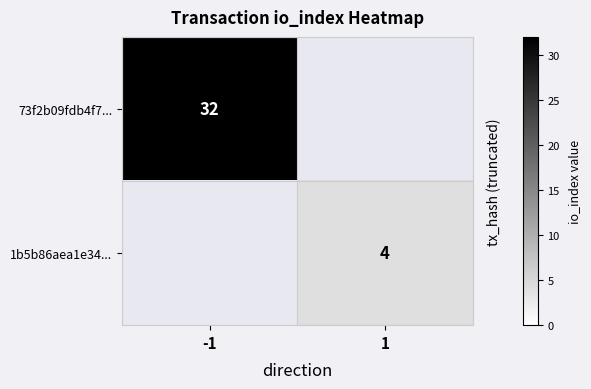

The value of 73f2b09fdb4f7... at -1 is 56. True or false?

False